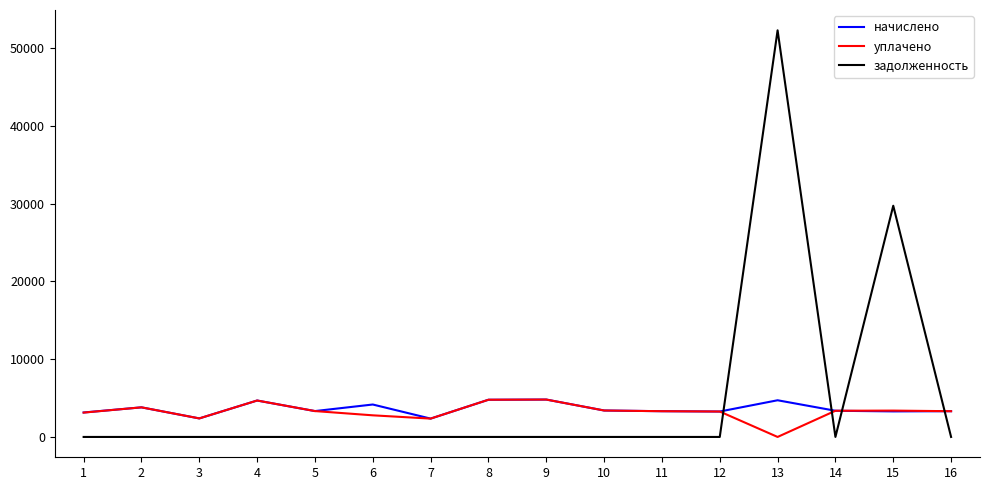

Where is the first local maximum for начислено?

2